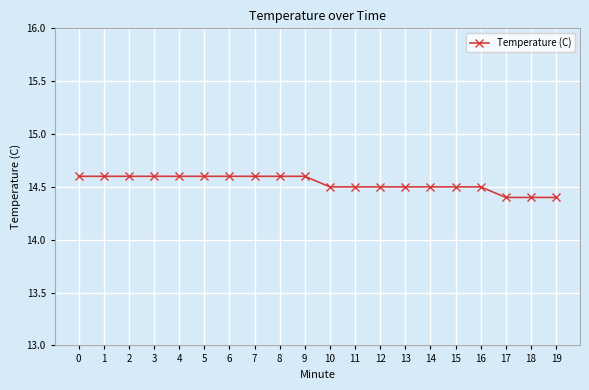

What is the minimum value shown in the chart?

14.4